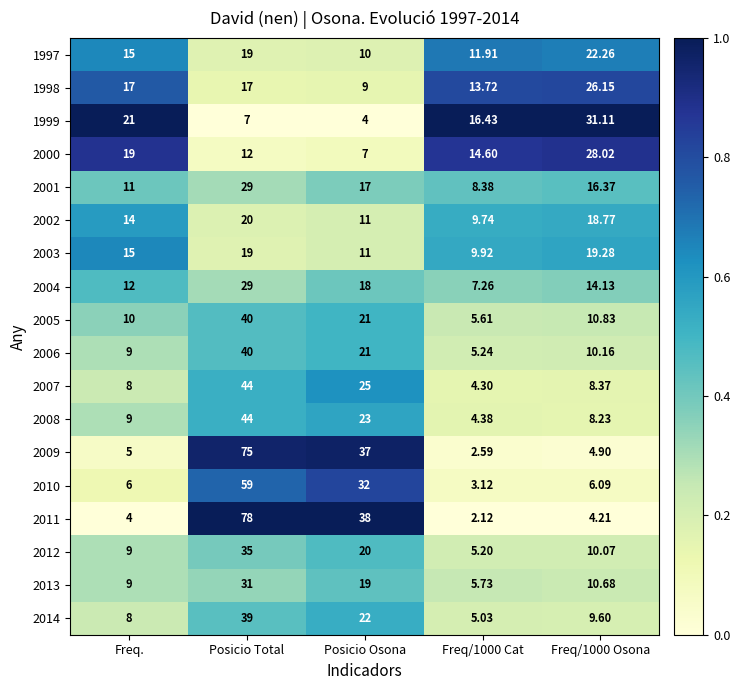

Where is 2014 nearest to the value 22?

Posicio Osona